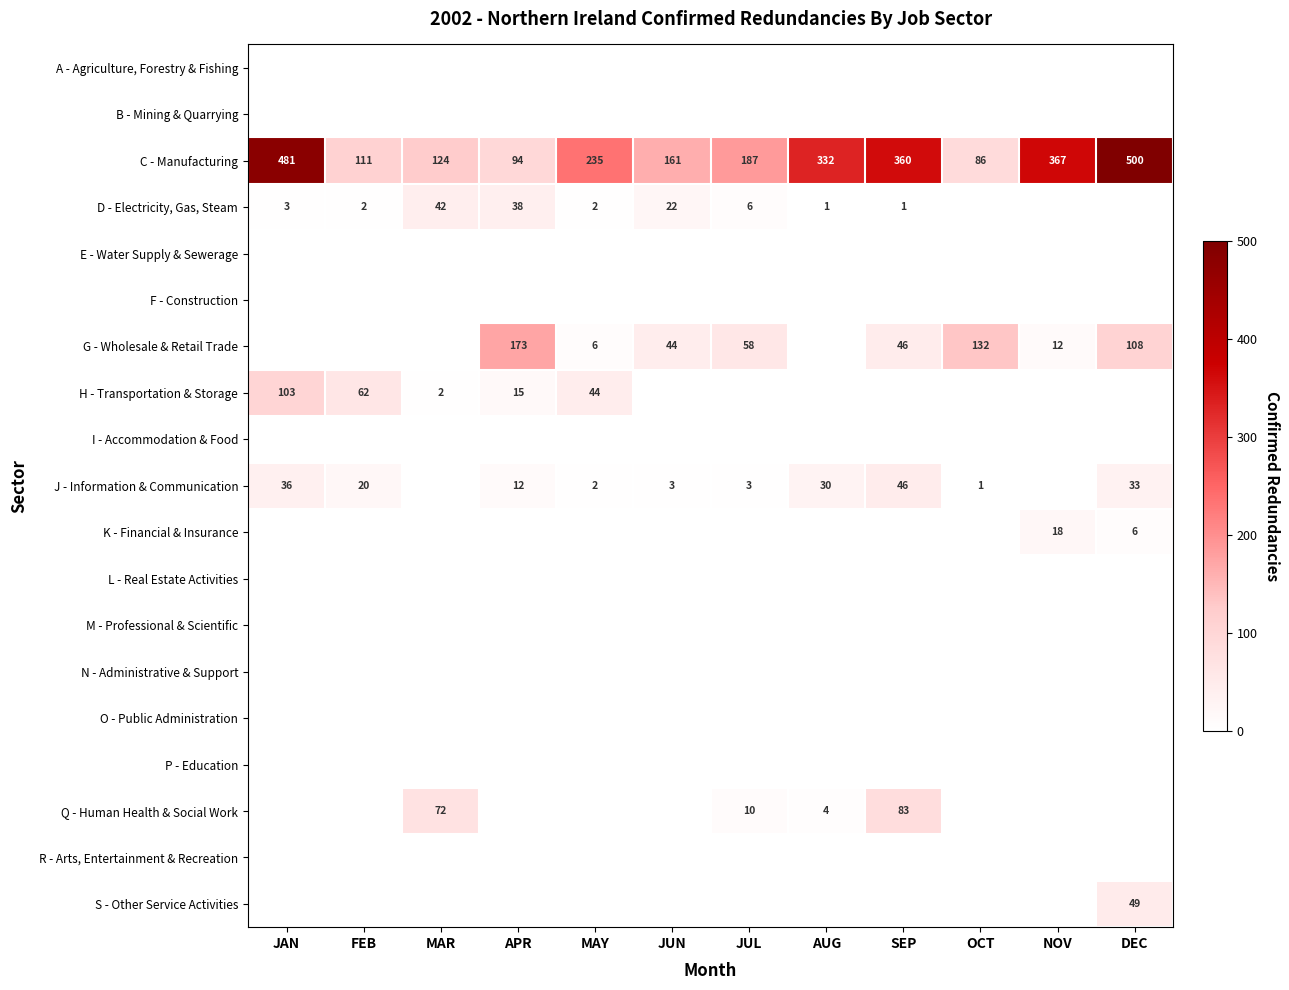

What is the difference between the highest and lowest values at JAN?

481